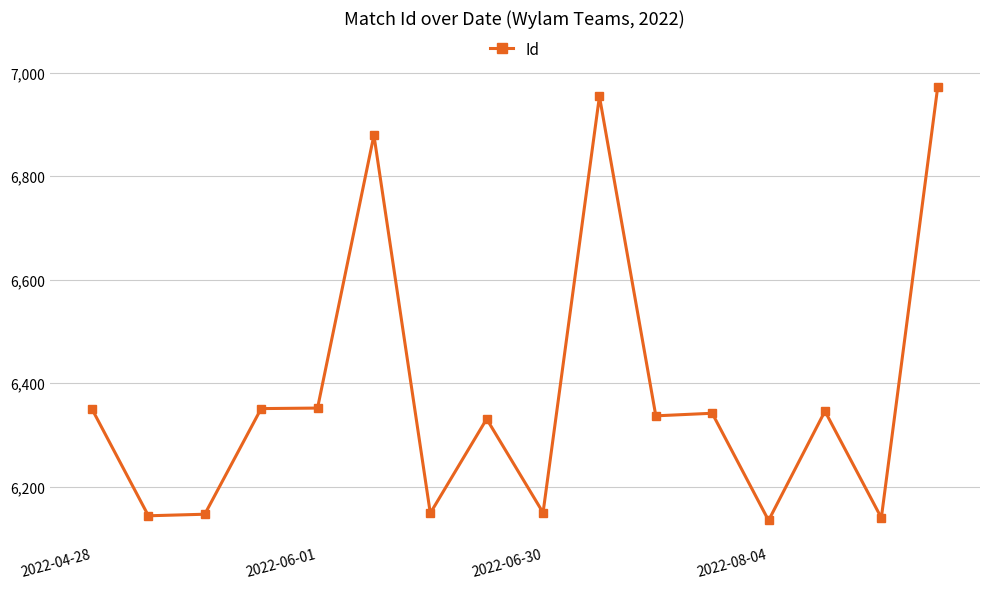

True or false: there are more than 1 points higher than both neighbors.

True